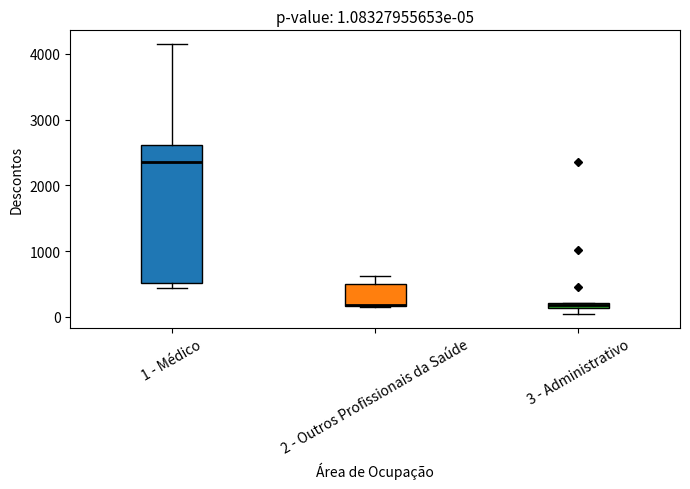

Which box is the tallest, from its lower edge to its upper edge?

1 - Médico